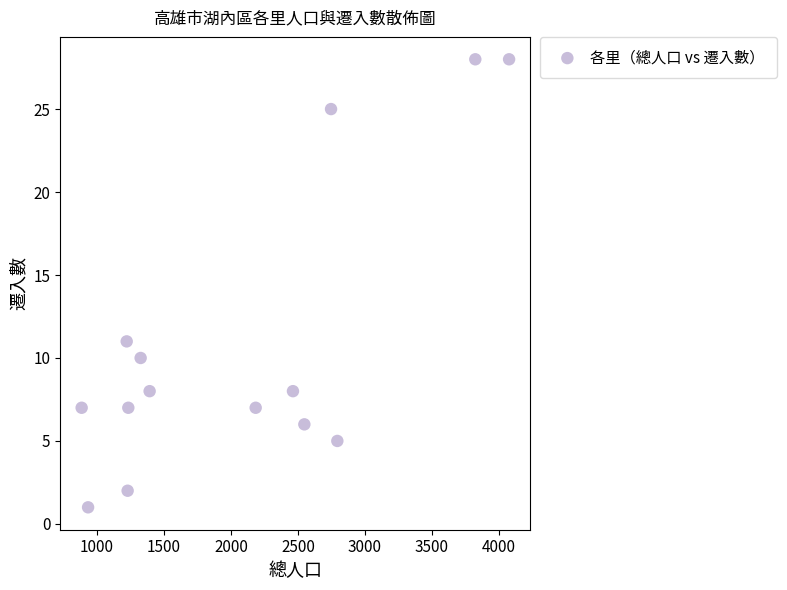

What is the range of Y values (max minus min)?

27